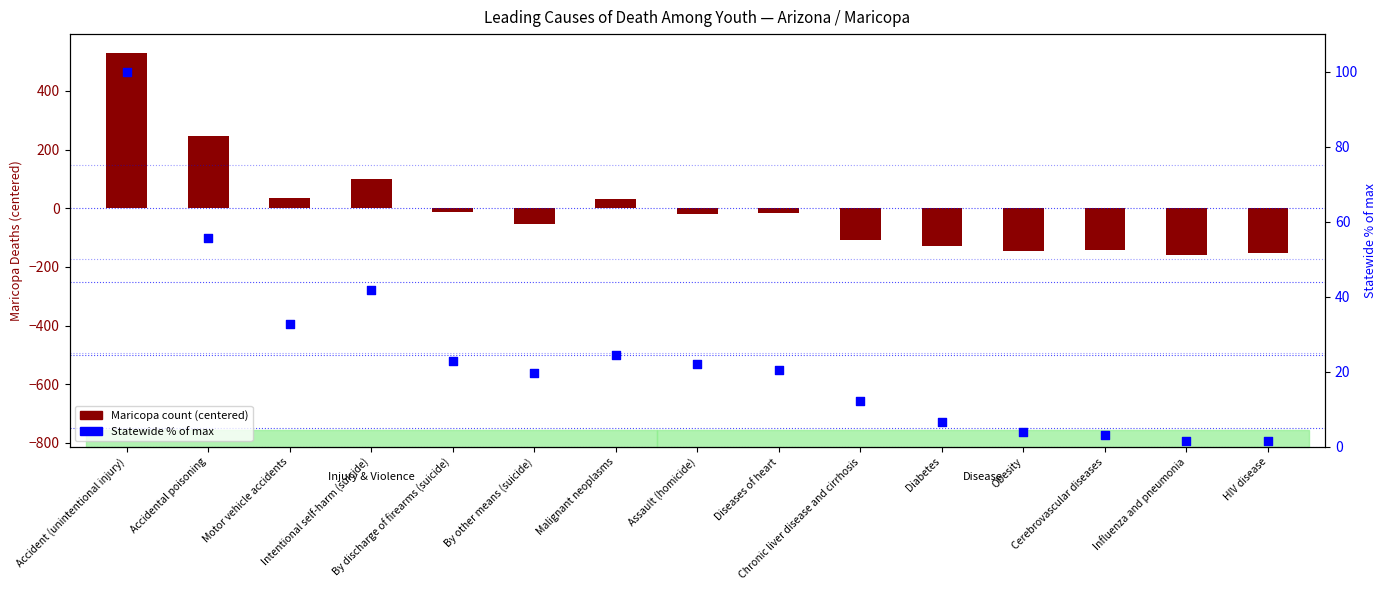

At which category is the sum across all series the highest?

Accident (unintentional injury)